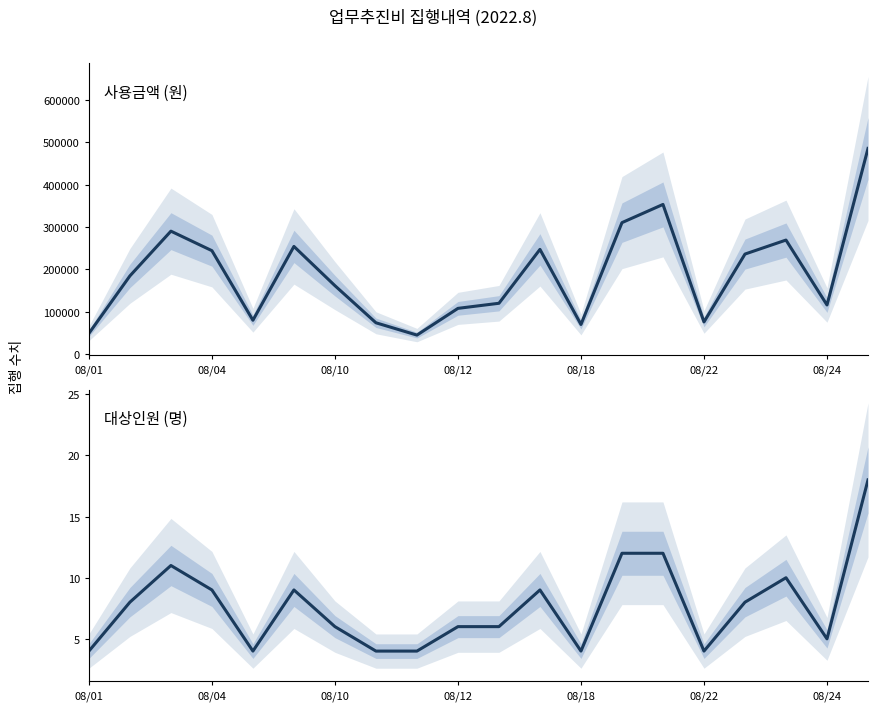

What is the value of the 사용금액(원) point at the 4th from the left?

244000